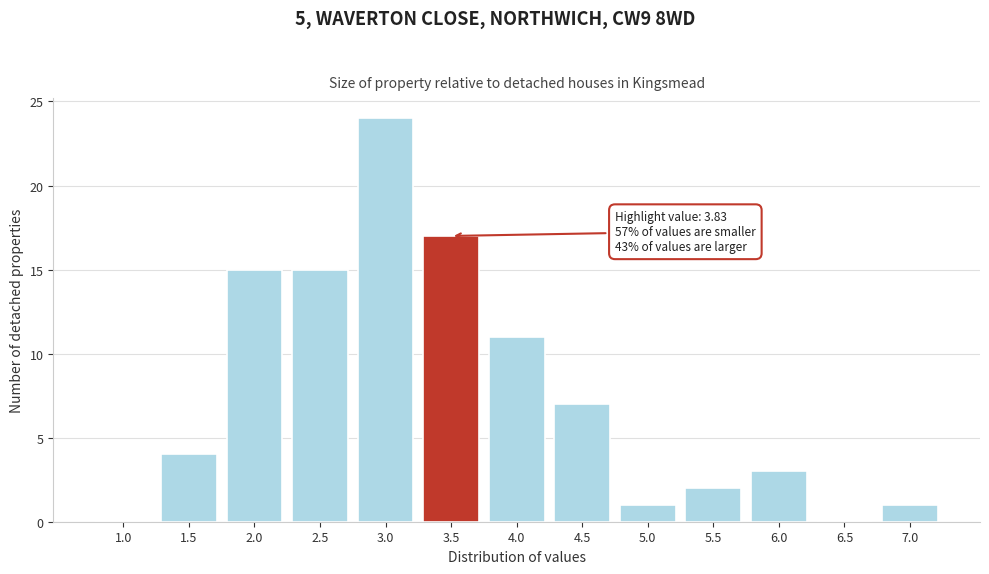

Reading left to right, what are all the values shown in this chart?

1.0=0	1.5=4	2.0=15	2.5=15	3.0=24	3.5=17	4.0=11	4.5=7	5.0=1	5.5=2	6.0=3	6.5=0	7.0=1